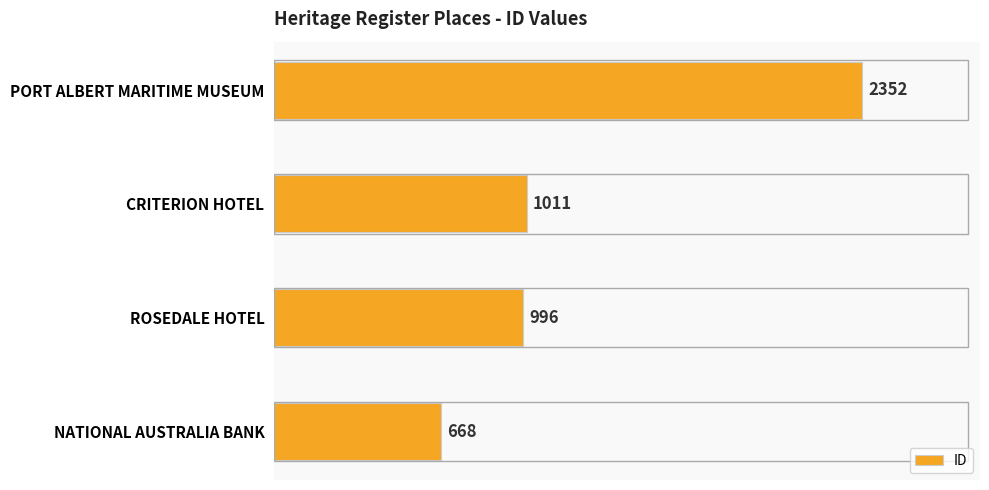

Is it true that the value at PORT ALBERT MARITIME MUSEUM is 4215?

False